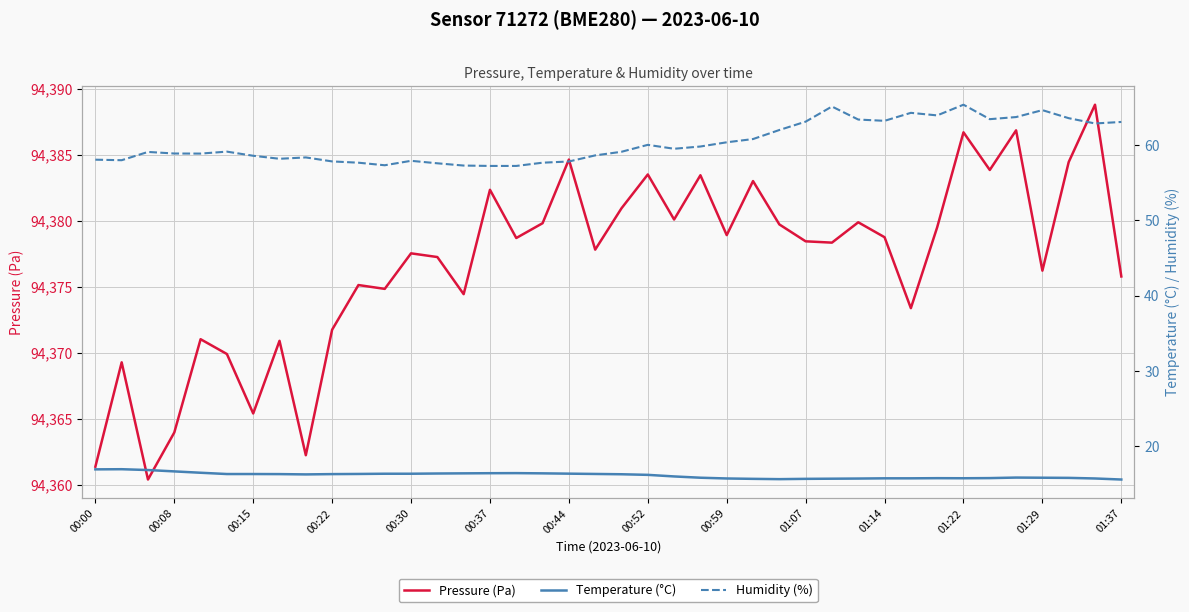

What is the average value of the Temperature (°C) series?

16.1